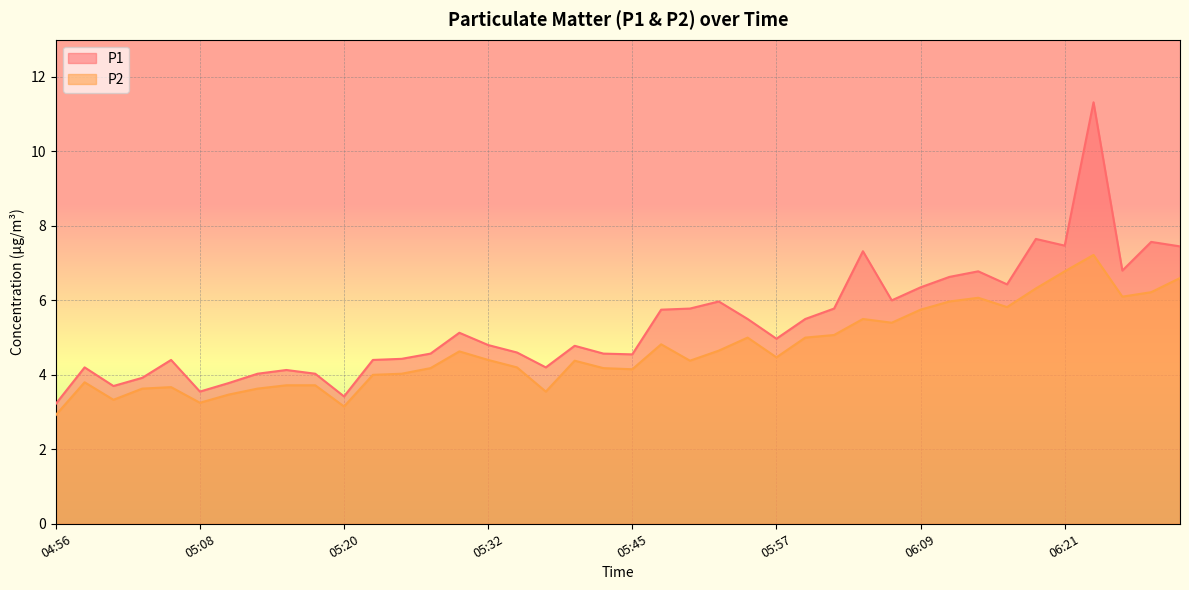

List the series in order of their peak value, highest first.

P1, P2